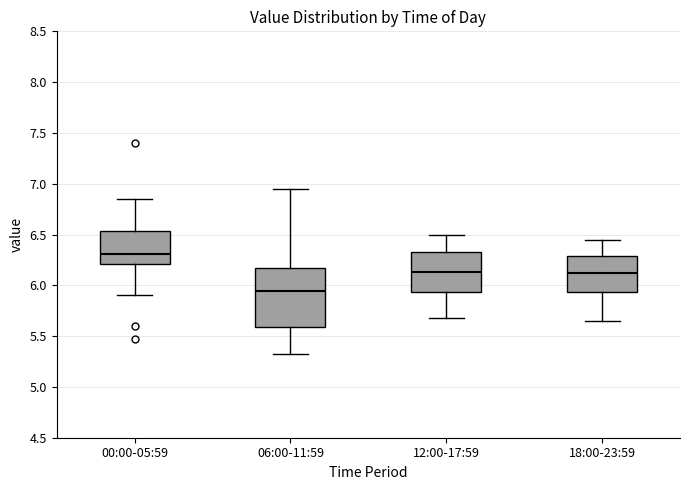

Which box has the highest median line?

00:00-05:59